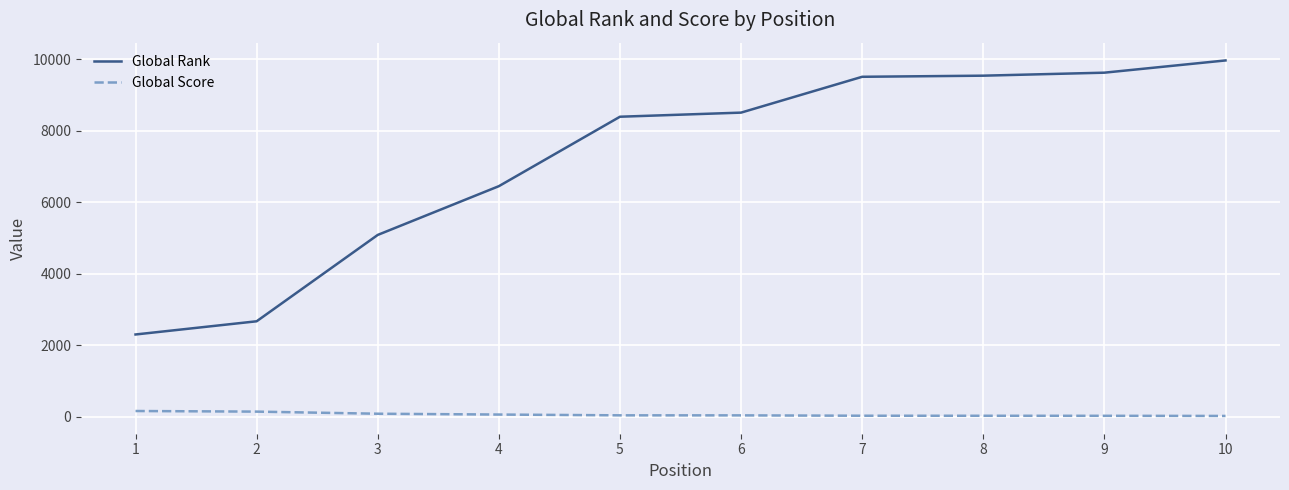

At which category is the sum across all series the highest?

10